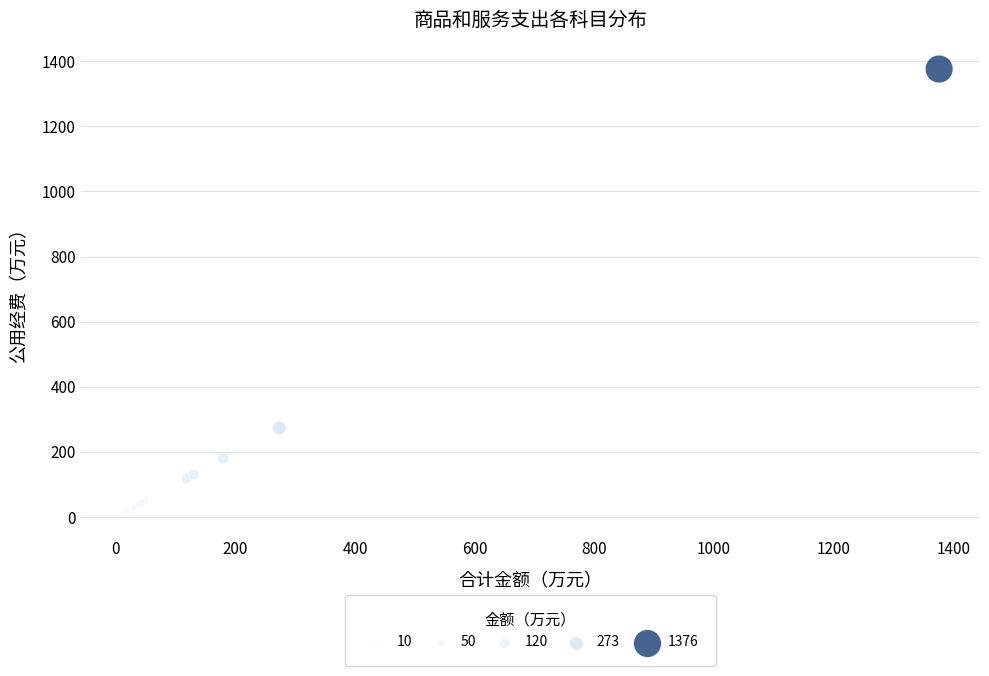

What Y value in the scatter plot is closest to 693?

273.4